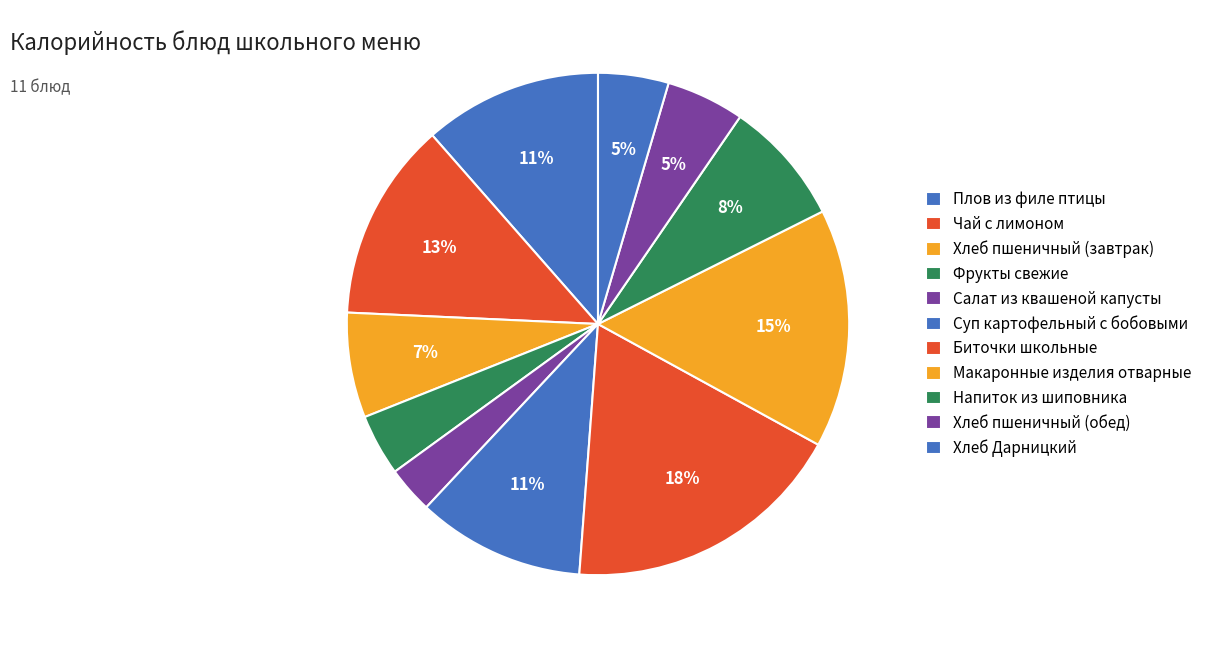

Count the number of slices in the pie.

11